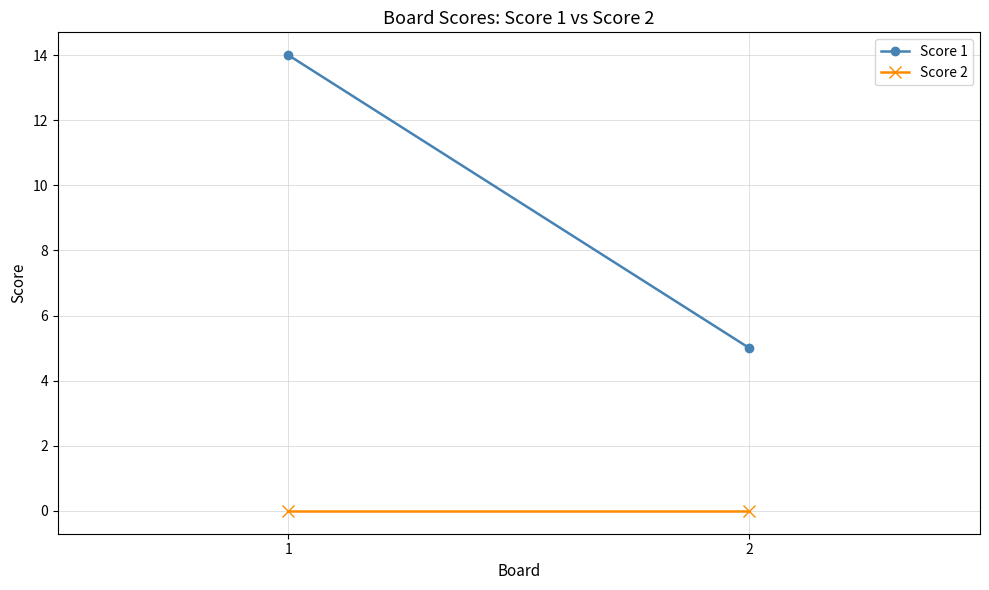

What is the average value of the Score 1 series?

10